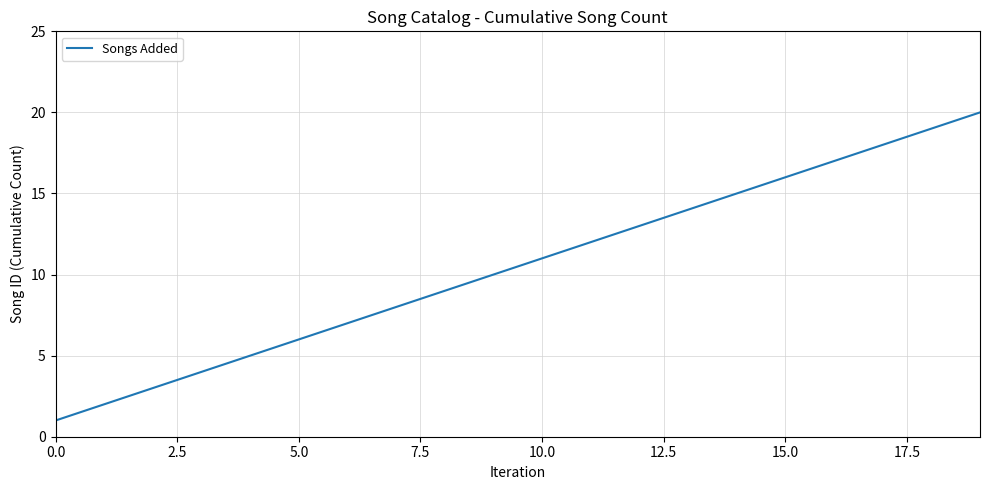

What is the difference between the maximum and minimum values?

19